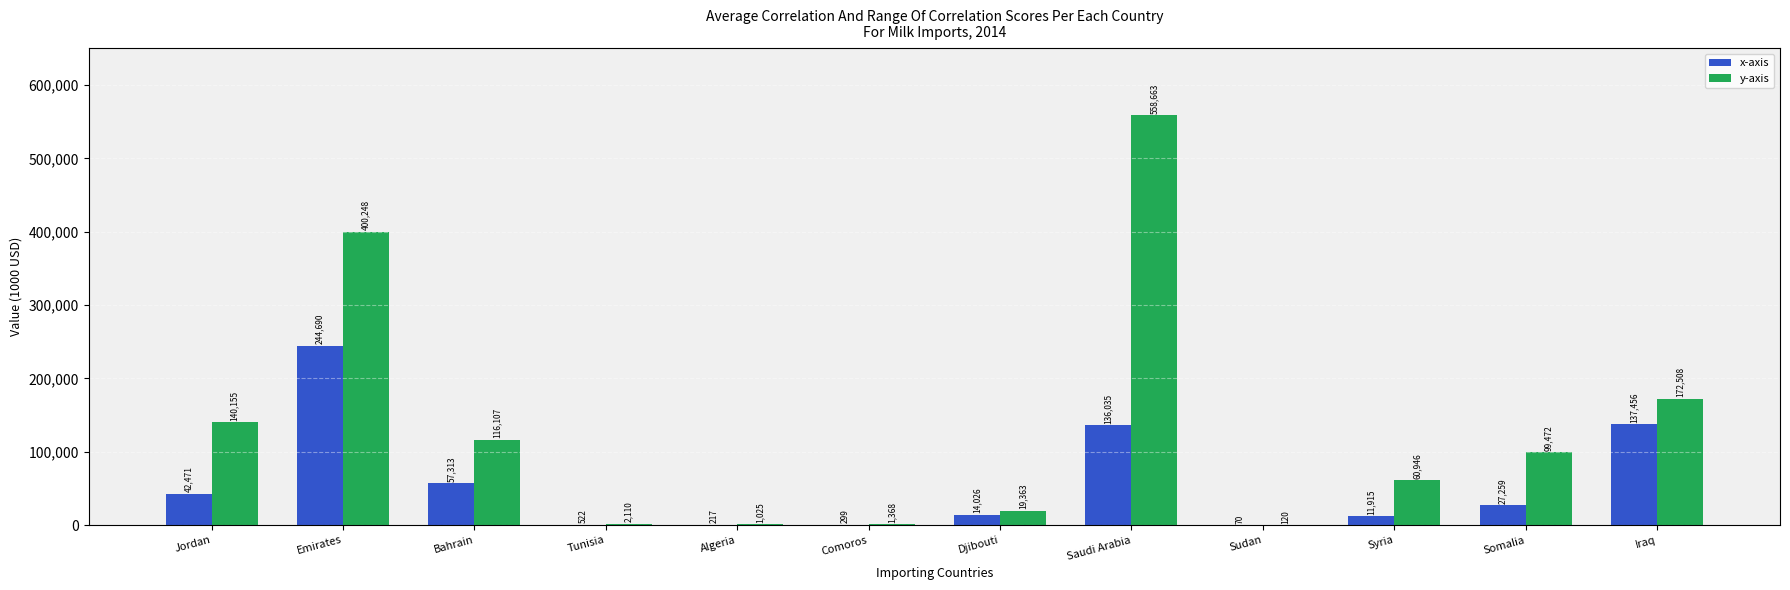

True or false: x-axis has a value of 522.3 at Tunisia.

True